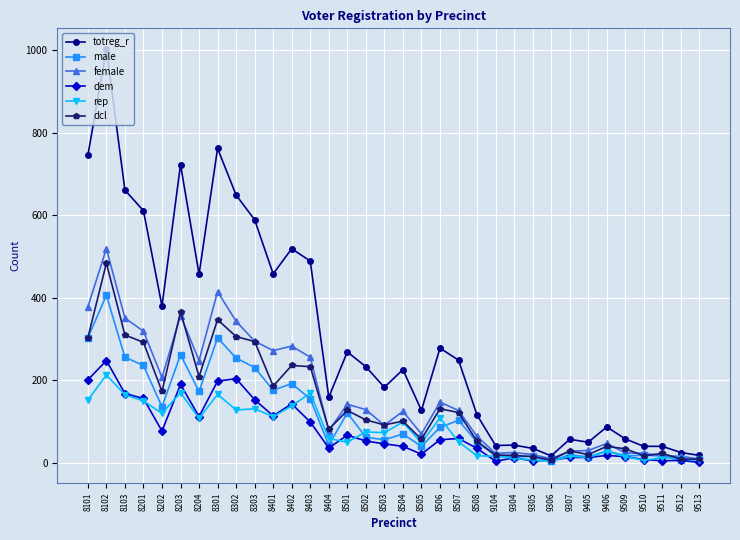

What are all the series names shown in the legend?

totreg_r, male, female, dem, rep, dcl